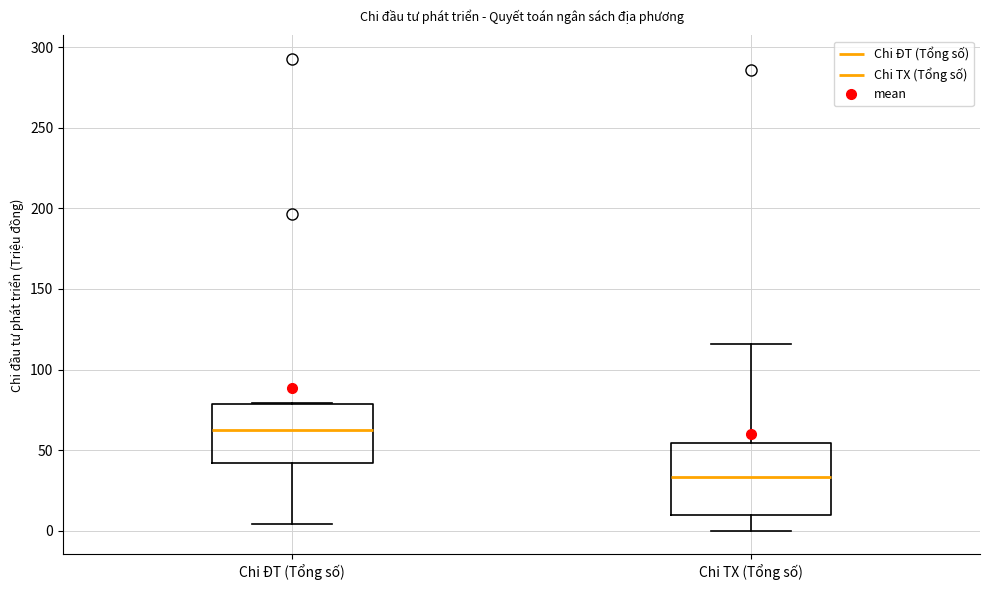

Reading left to right, transcribe this box plot: for each box, give where its median line is, the range the box spans, and where its two whiskers end, as read against the y-axis. The values are not printed on the chart, so give them approximately, as read against the axis.

Chi ĐT (Tổng số): median 65, box 40 to 80, whiskers 5 to 80
Chi TX (Tổng số): median 35, box 10 to 55, whiskers 0 to 115